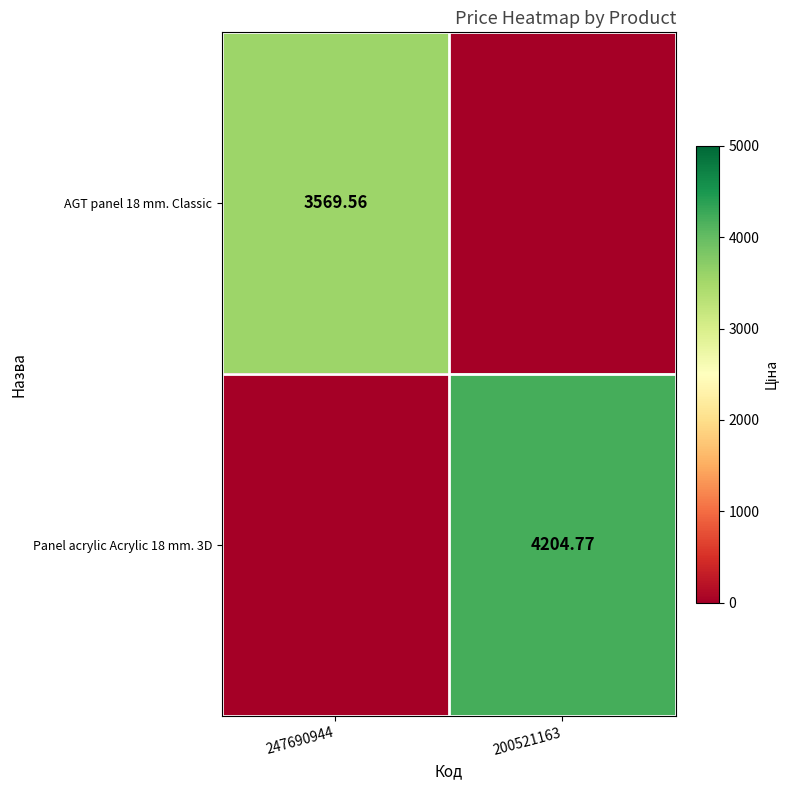

At which label does AGT panel 18 mm. Classic reach its minimum?

200521163